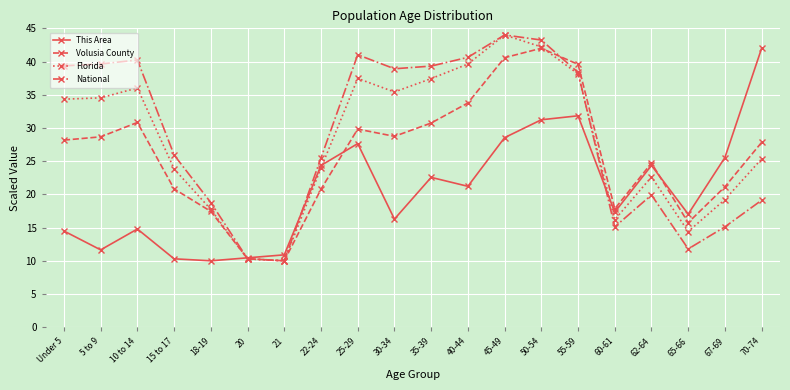

What is the minimum value for National?

10.0